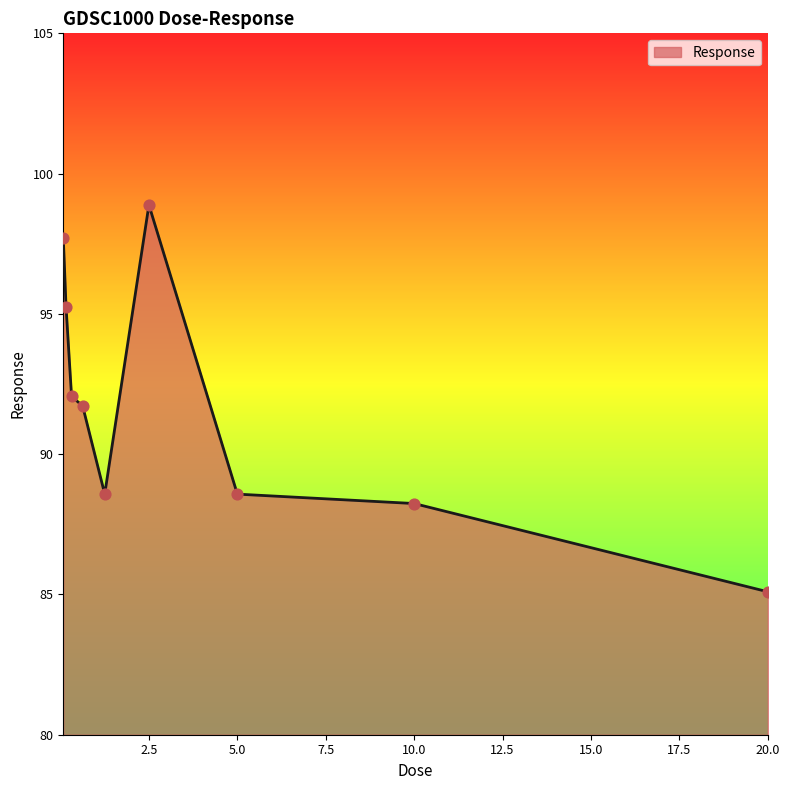

What is the difference between the maximum and minimum values?

13.8